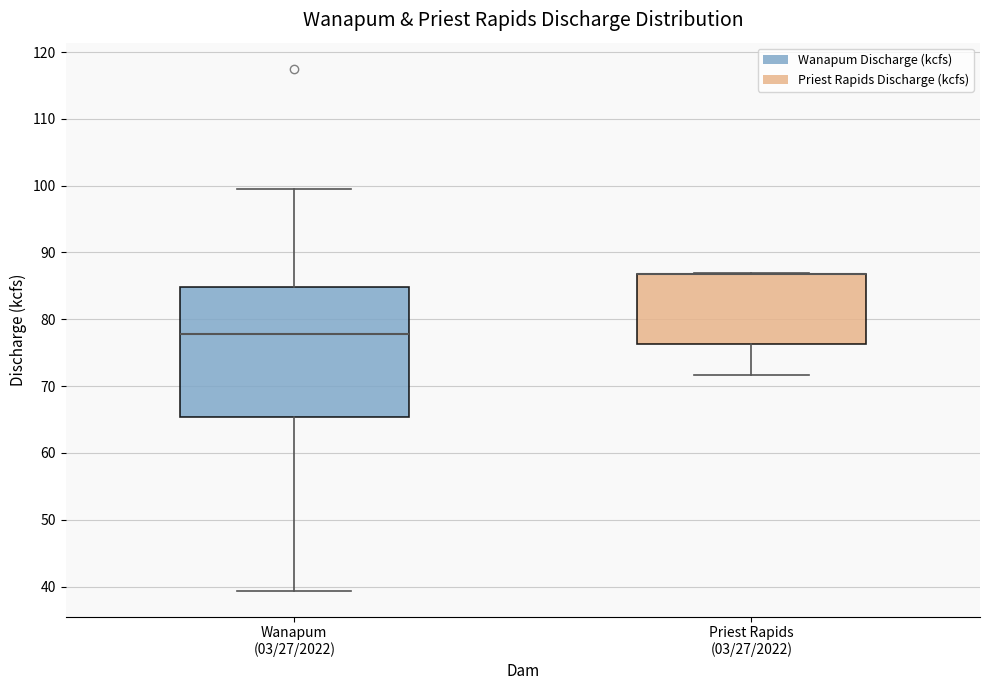

Reading left to right, read every box against the y-axis: the position of its median line, the range the box covers, and the ends of its whiskers. The values are not printed on the chart, so give them approximately, as read against the axis.

Wanapum (03/27/2022): median 78, box 65 to 85, whiskers 39 to 100
Priest Rapids (03/27/2022): median 87 (drawn on the box's upper edge), box 76 to 87, whiskers 72 to 87